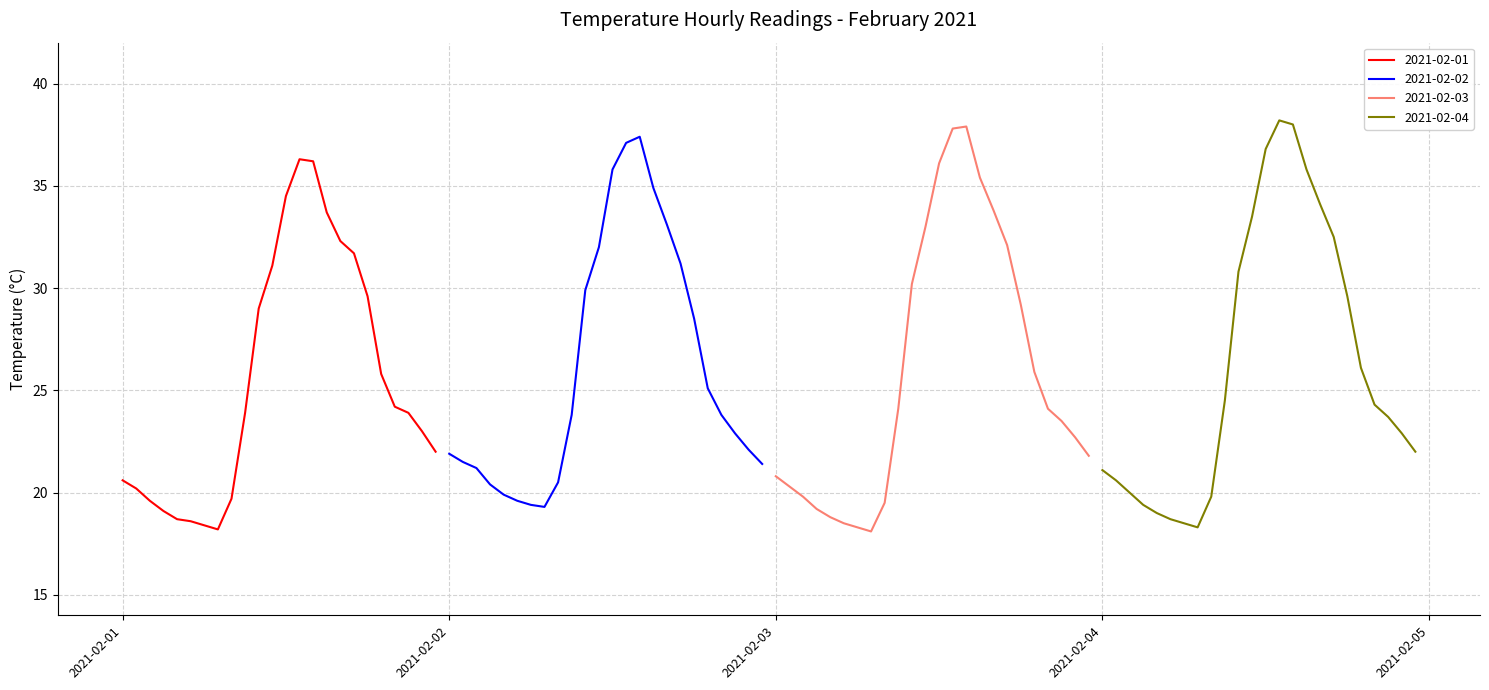

True or false: 2021-02-04 and 2021-02-01 cross at least once.

True